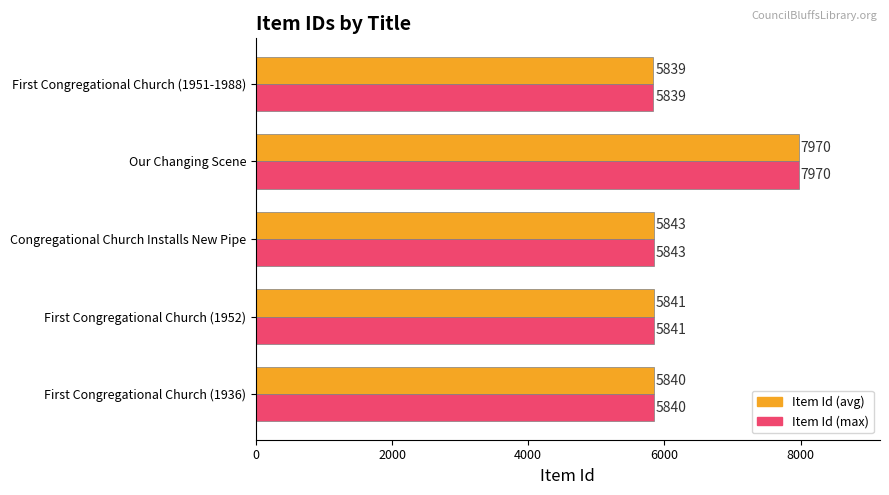

The Item Id (max) series shows 1572 at First Congregational Church (1952). True or false?

False